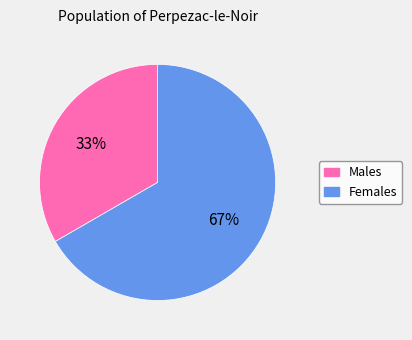

To the nearest percent, what is the combined percentage of Males and Females?

100%